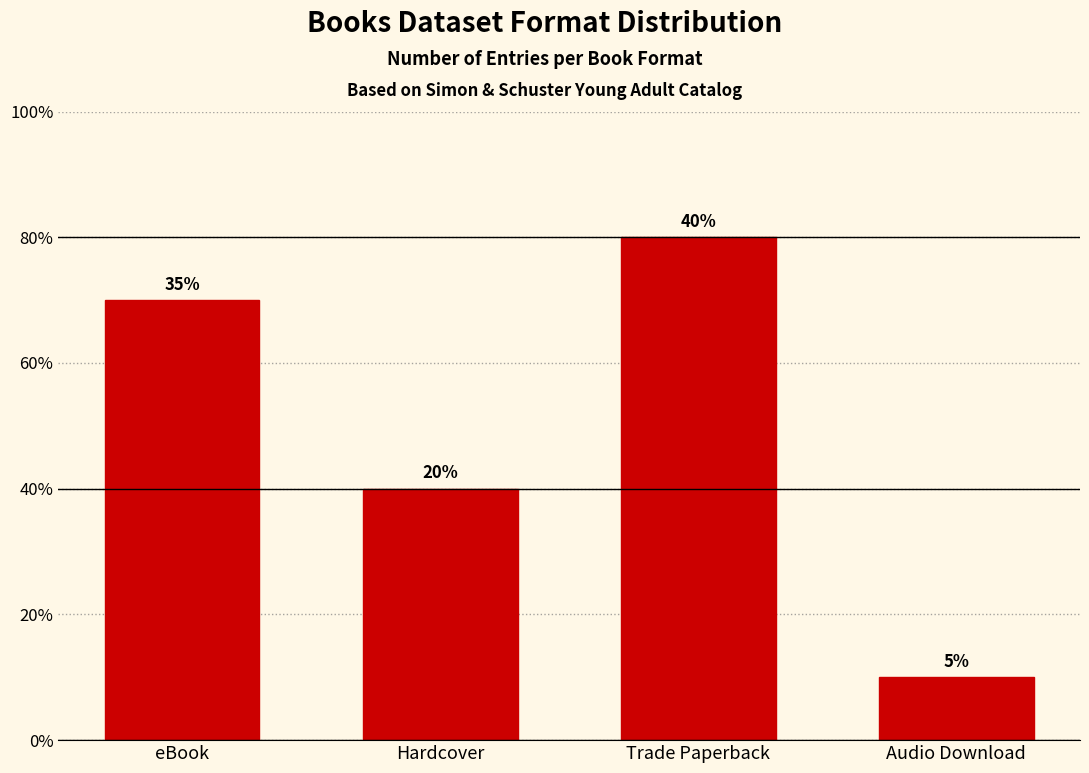

Are the bars horizontal?

No